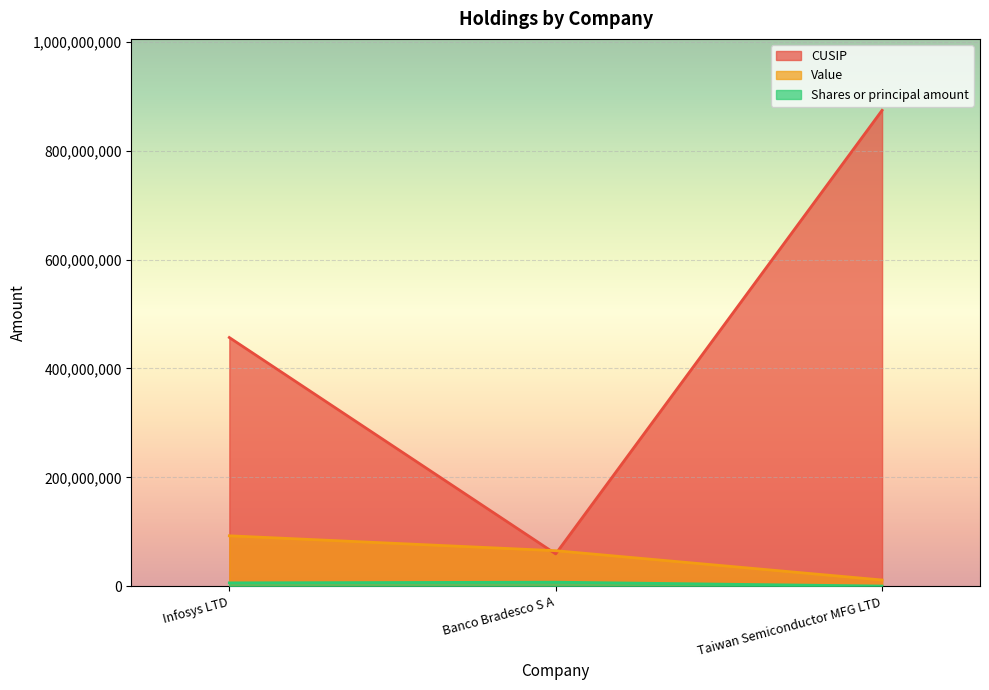

The Shares or principal amount series shows 3751615 at Infosys LTD. True or false?

False